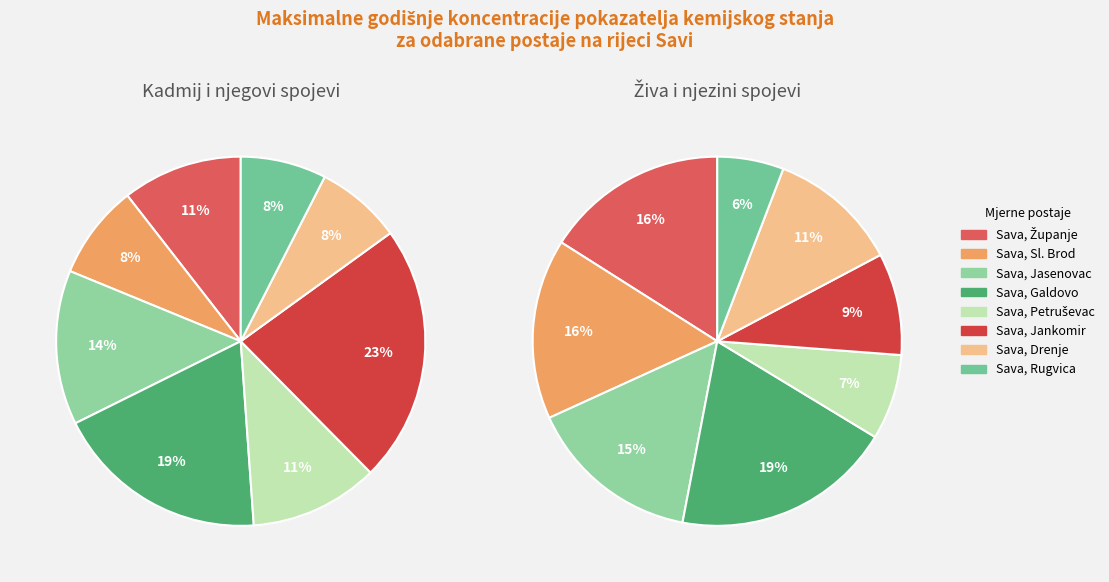

Which has a higher value, Sava, Jasenovac or Sava, Jankomir?

Sava, Jankomir